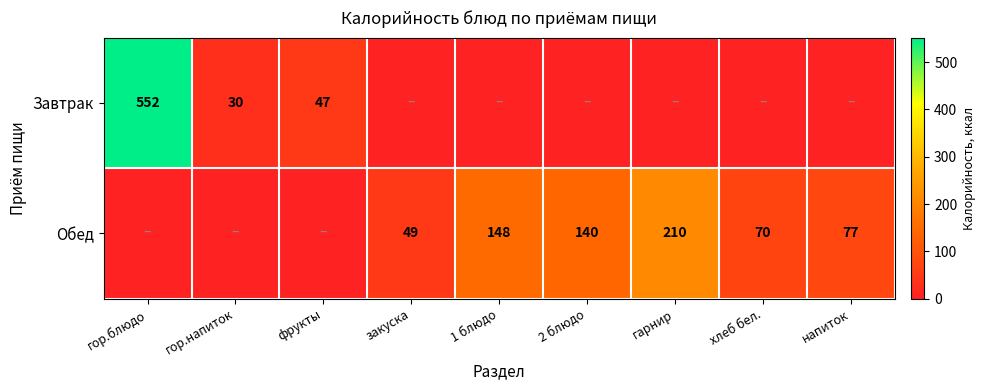

The value of Обед at 2 блюдо is 59. True or false?

False